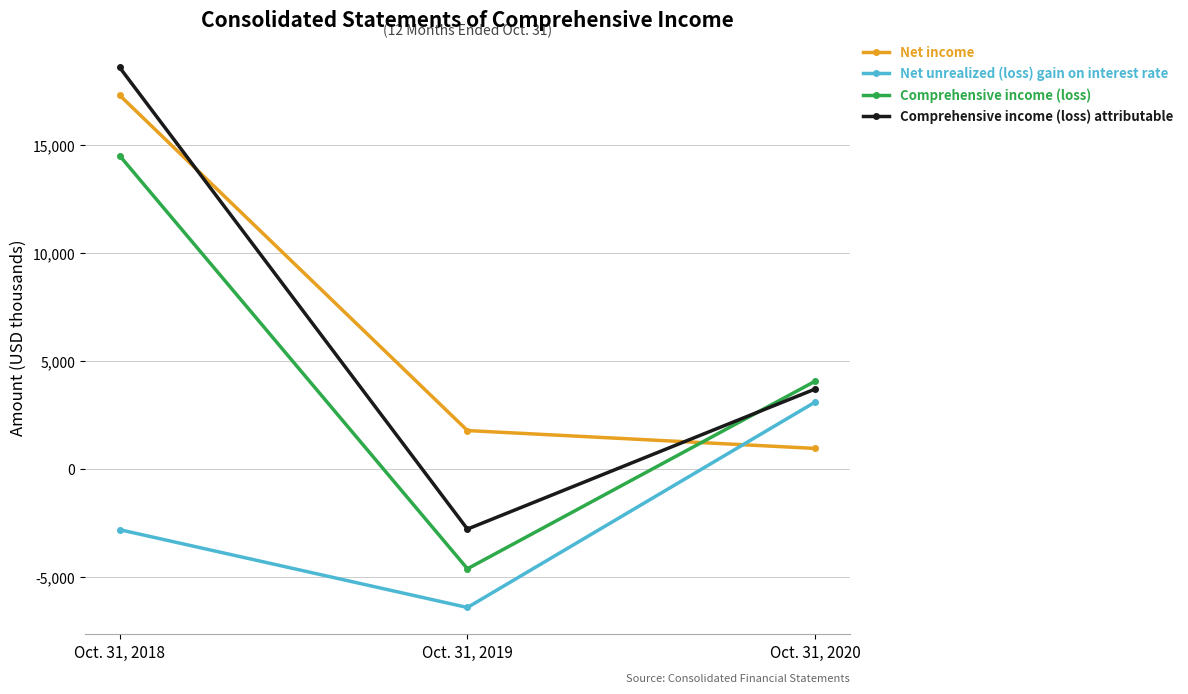

Is the value of Net income at Oct. 31, 2020 greater than the value of Net unrealized (loss) gain on interest rate at Oct. 31, 2018?

Yes